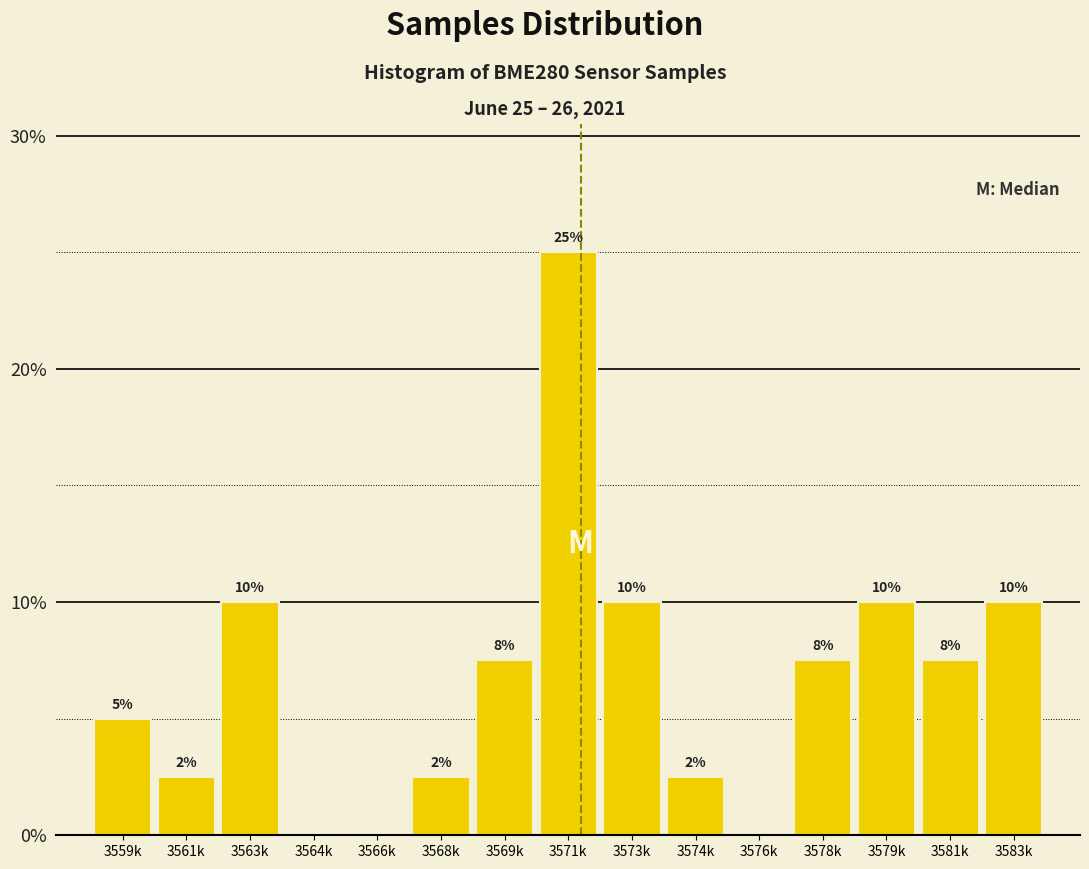

True or false: the data shows 0.0 at 3576k.

True